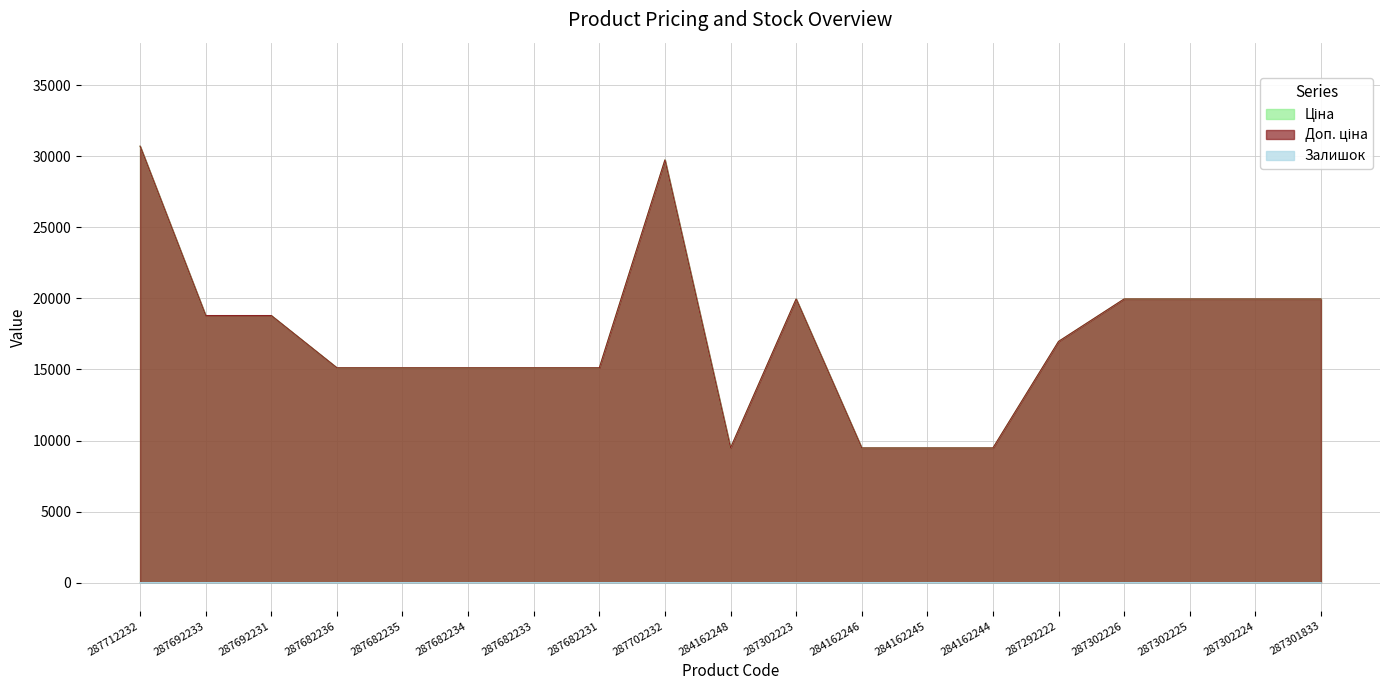

Is the value of Доп. ціна at 287302223 greater than the value of Залишок at 284162246?

Yes